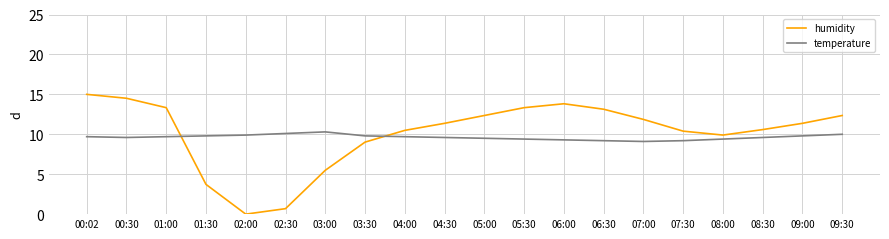

True or false: temperature has a value of 15.1 at 04:00.

False